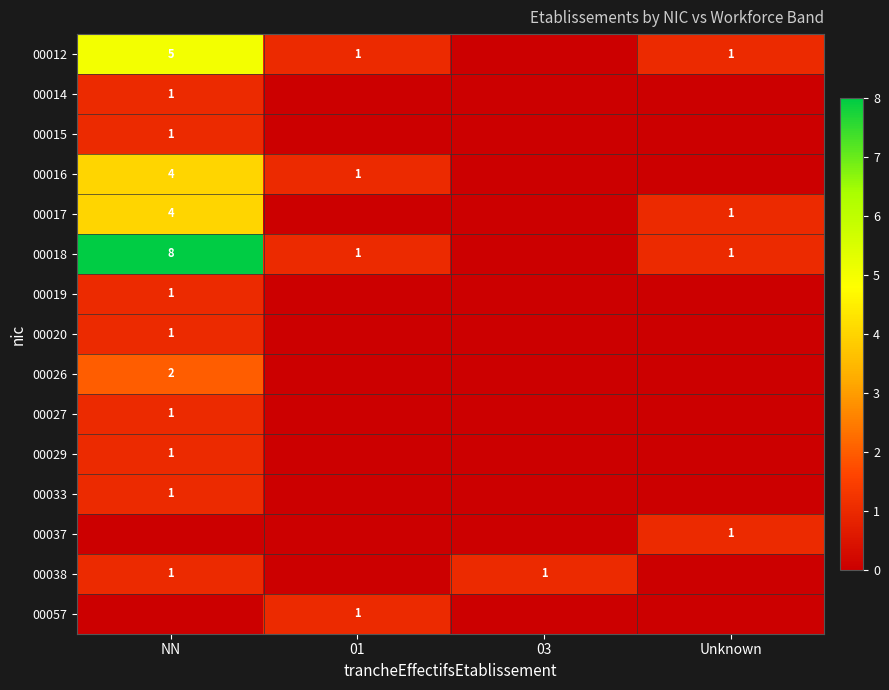

The 00057 series shows 0 at 01. True or false?

False